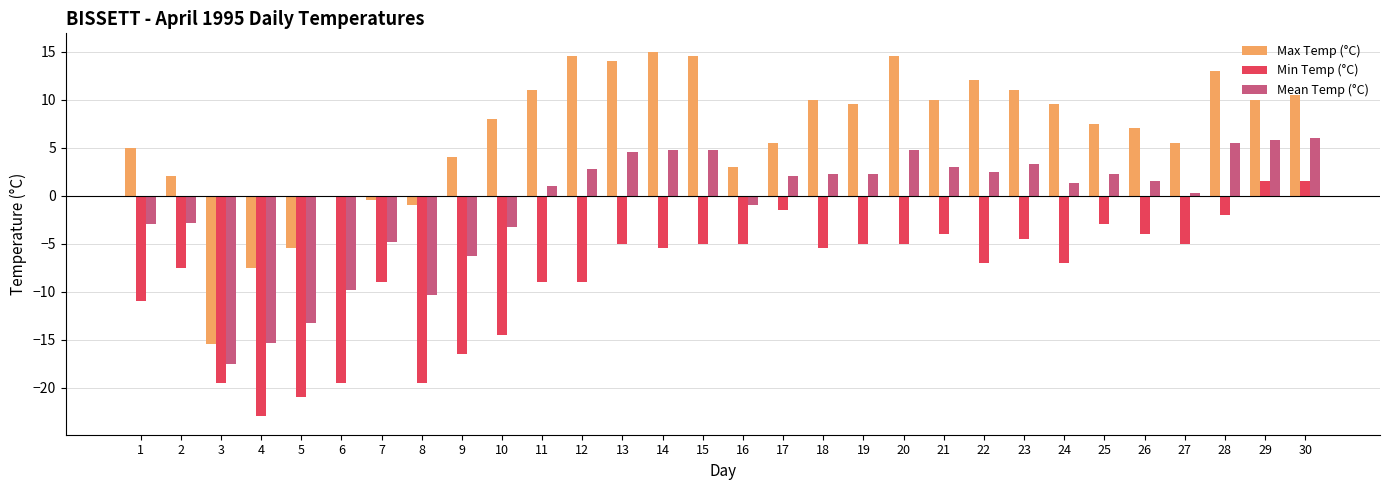

Between 1 and 4, which series saw the biggest shift?

Max Temp (°C)